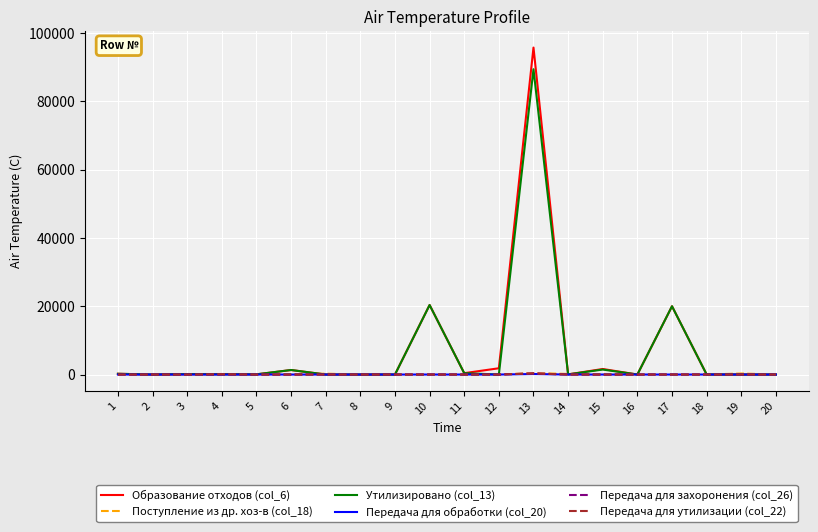

What is the difference between the Образование отходов (col_6) values at 7 and 14?

44.0